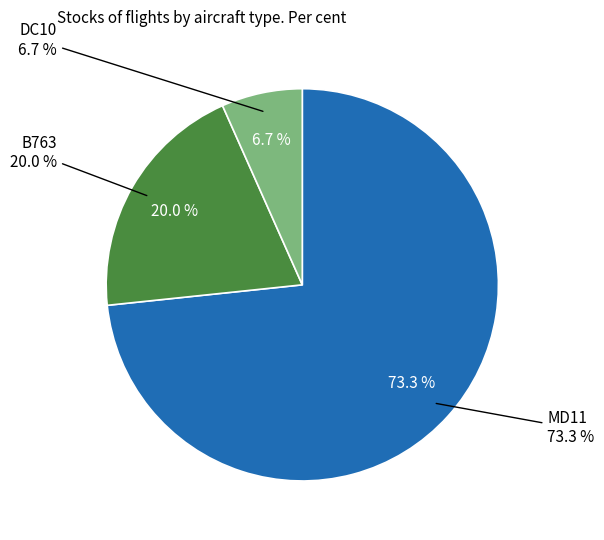

Does MD11 represent more than half of the total?

Yes